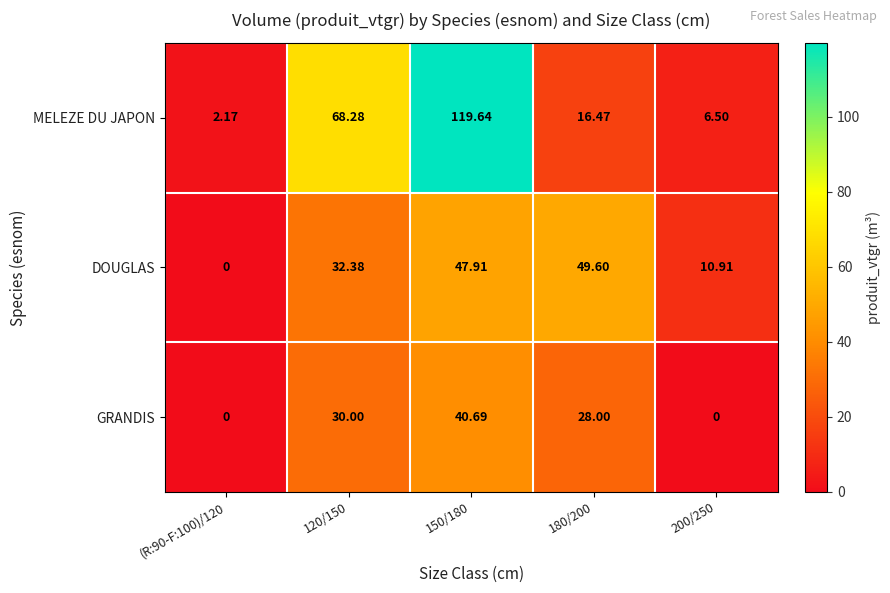

List the series in order of their peak value, highest first.

MELEZE DU JAPON, DOUGLAS, GRANDIS